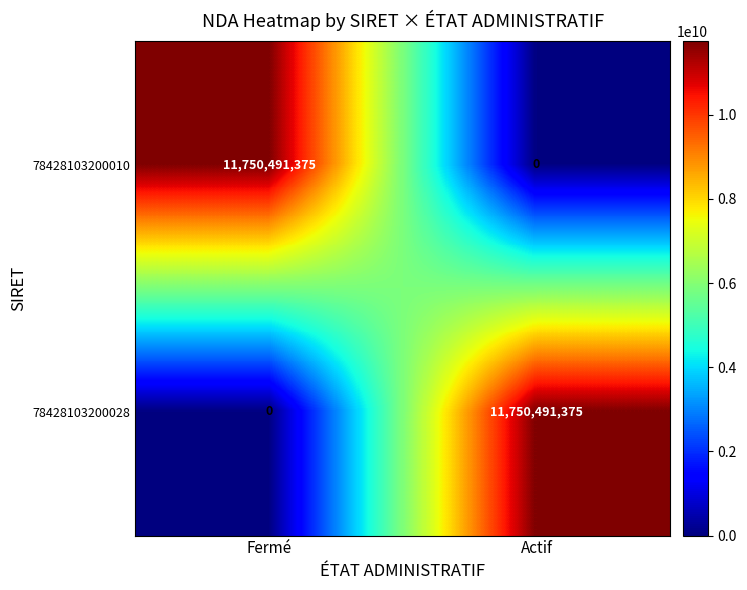

How many series are shown in this chart?

2